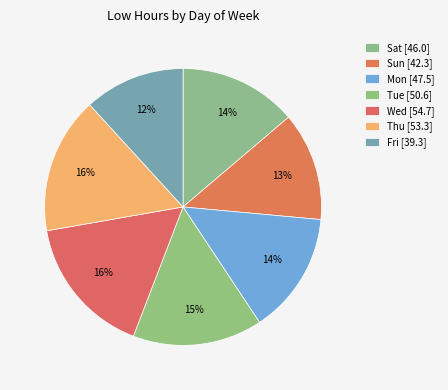

Do Thu and Wed together represent more than half of the pie?

No